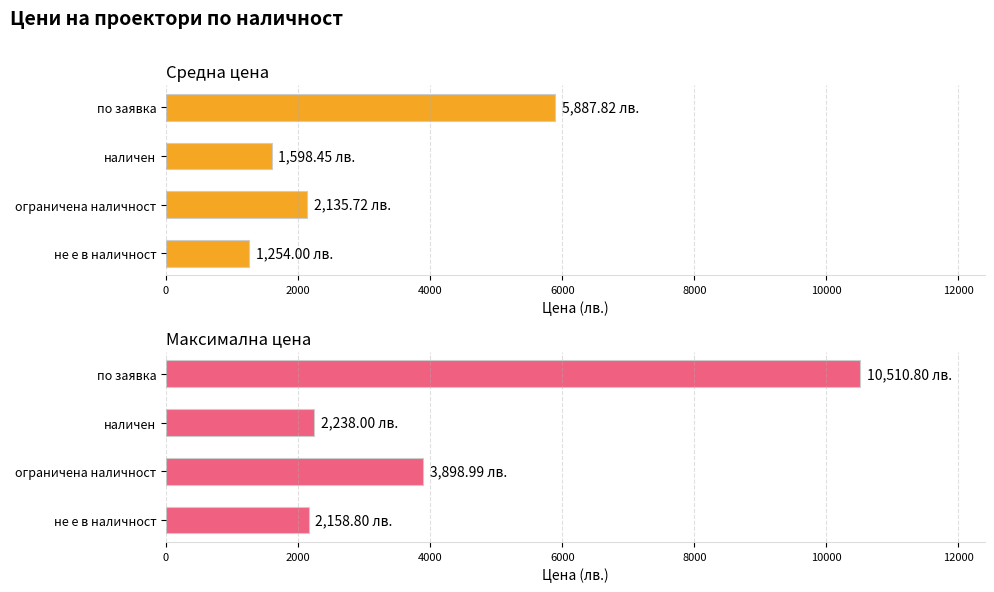

How many bars are there in total?

8